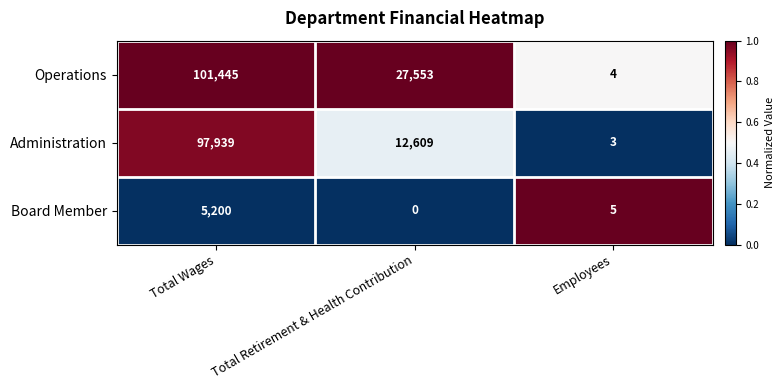

Reading right to left, transcribe all the data shown in this chart.

Operations: Employees=4	Total Retirement & Health Contribution=27553	Total Wages=101445
Administration: Employees=3	Total Retirement & Health Contribution=12609	Total Wages=97939
Board Member: Employees=5	Total Retirement & Health Contribution=0	Total Wages=5200